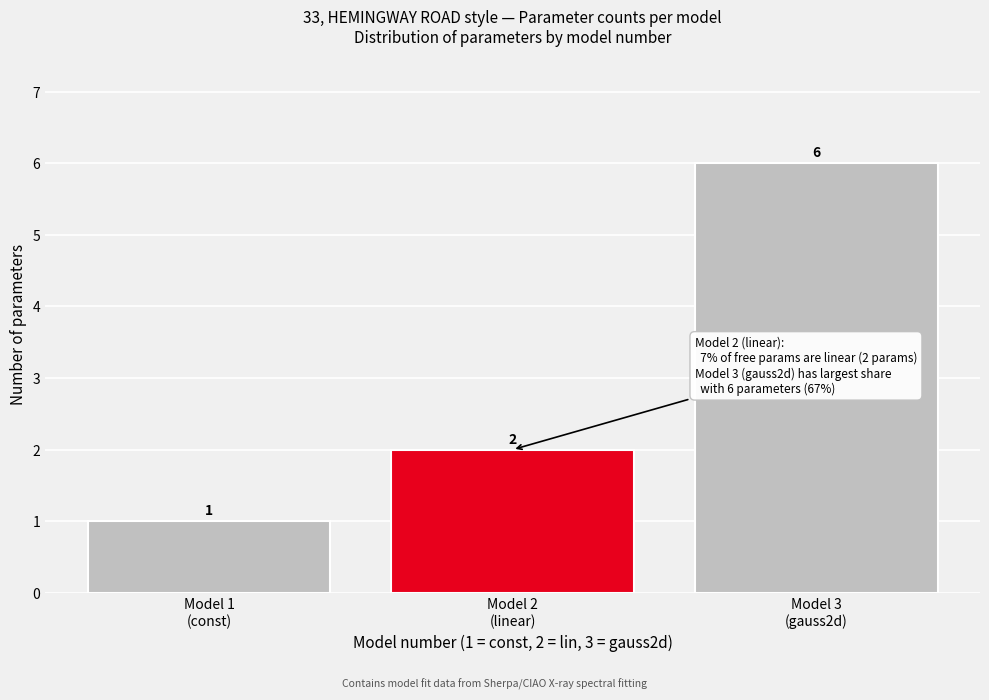

Reading left to right, transcribe all the data shown in this chart.

1	2	6